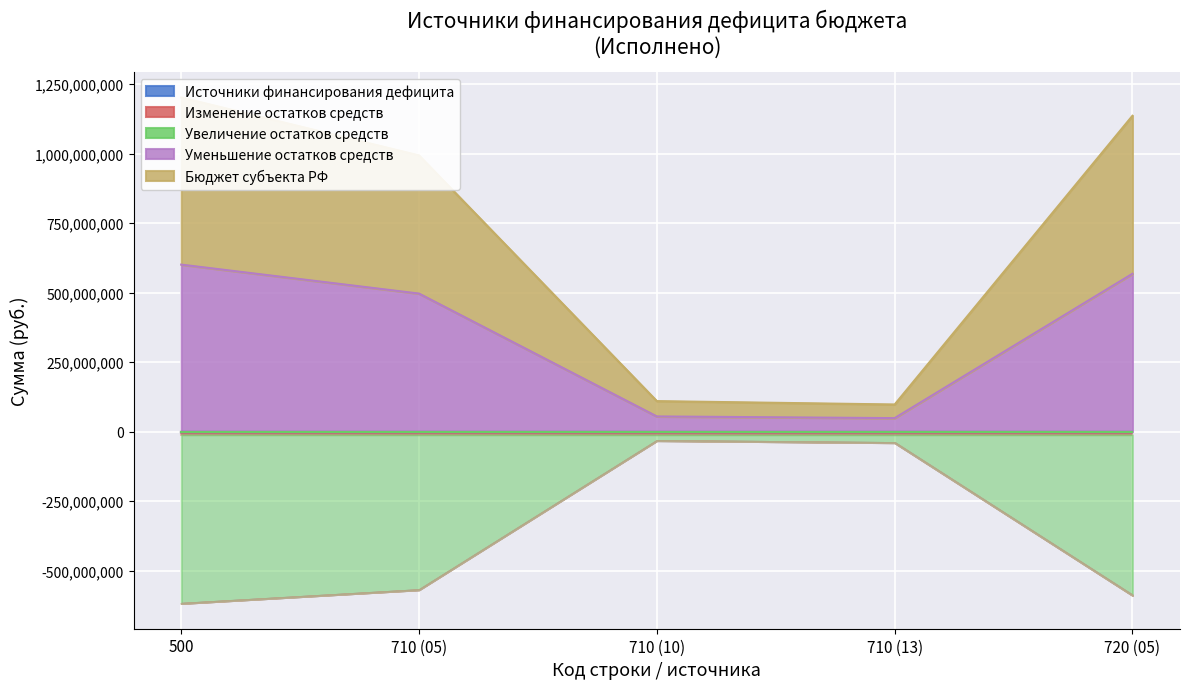

At which category does Бюджет субъекта РФ reach its first local valley?

710 (13)